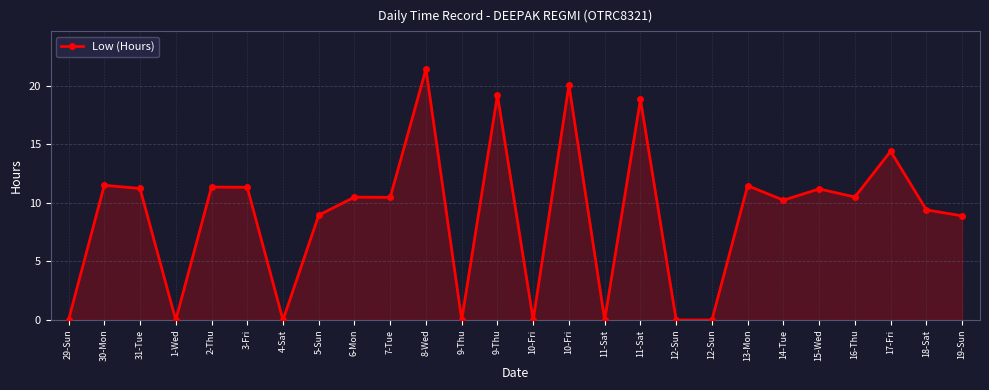

How many series are shown in this chart?

1